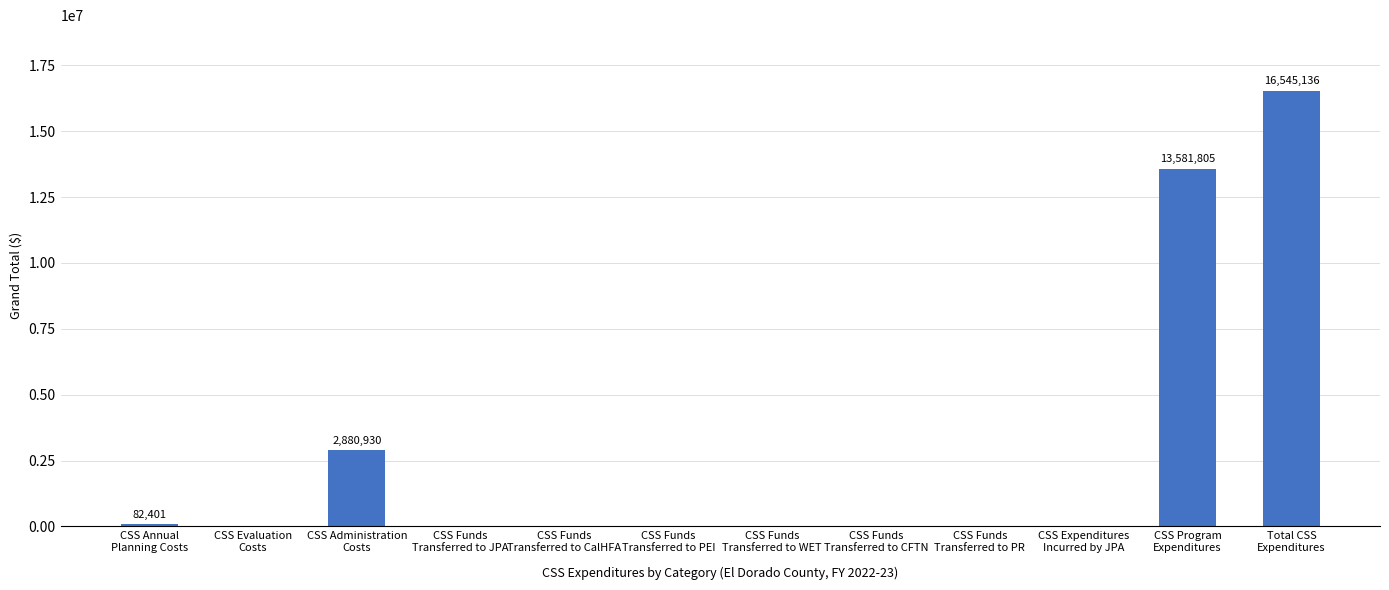

The chart shows a value of 0 at CSS Funds
Transferred to CFTN. True or false?

True